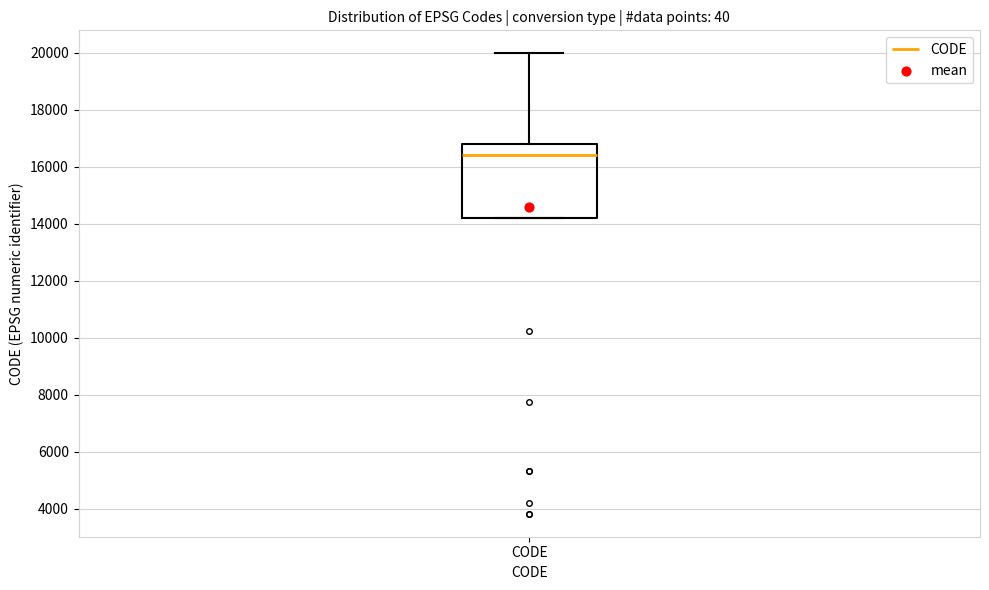

Where is the lower edge of the box for CODE on the y-axis? The values are not printed on the chart, so give them approximately, as read against the axis.

14200